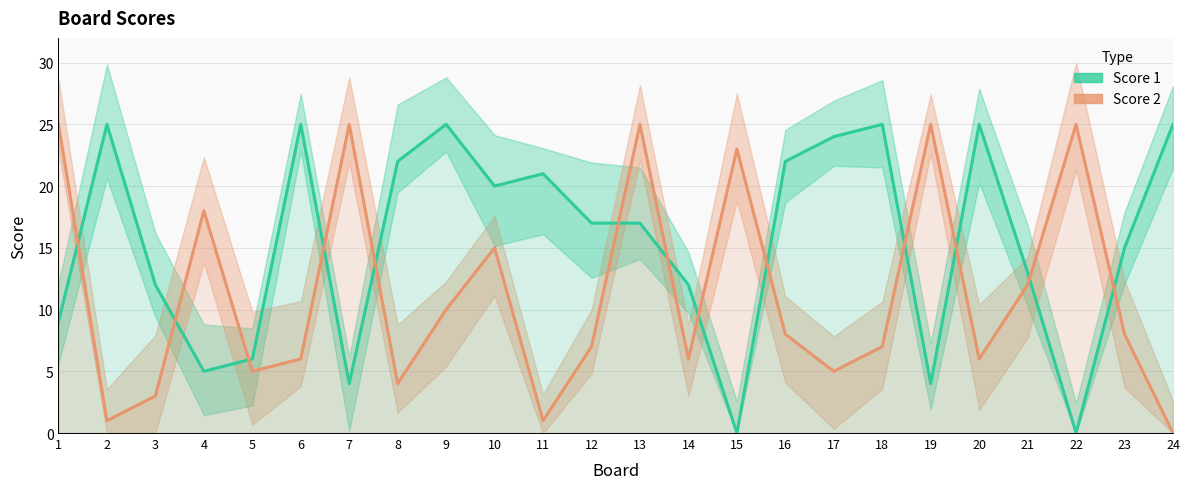

Which series has the largest total across all categories?

Score 1